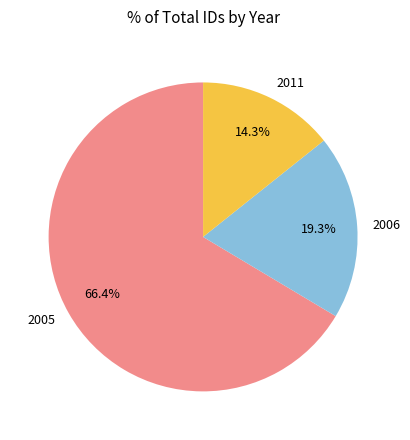

What is the total percentage of 2006 and 2005?

85.7%